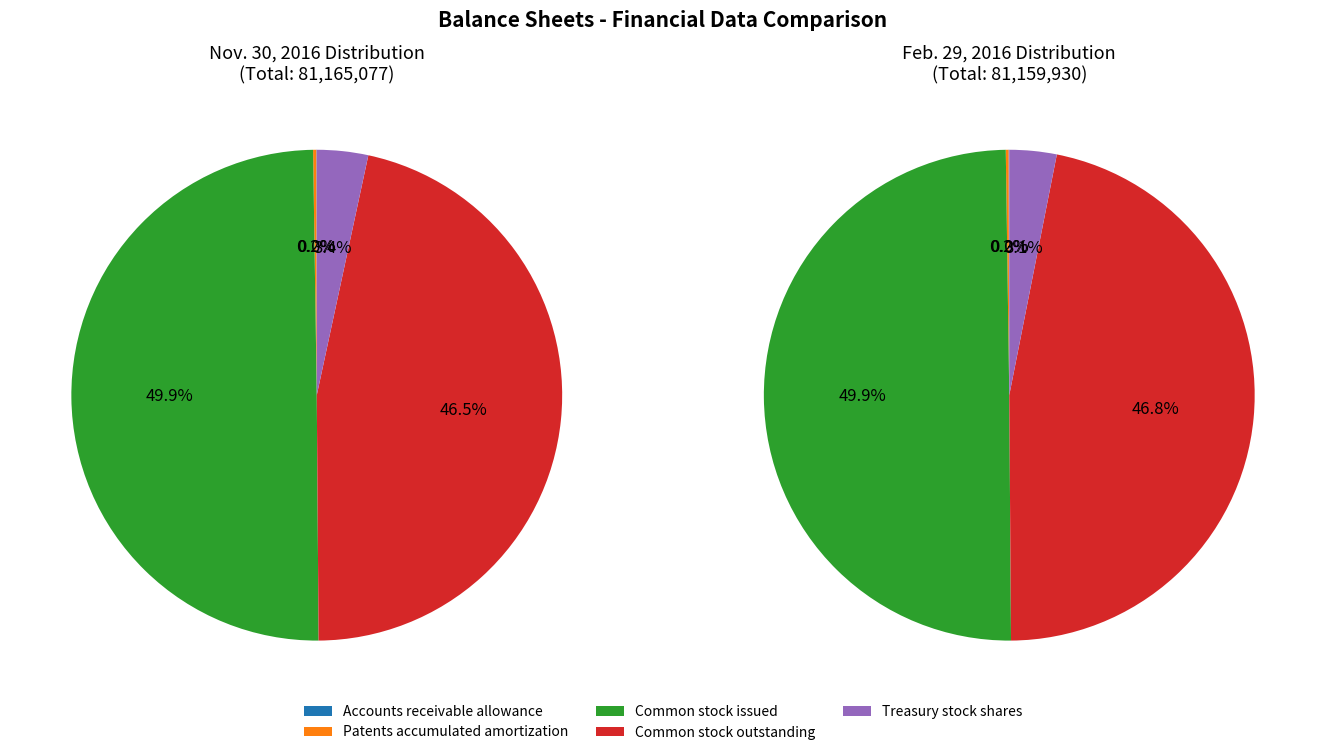

Which slice is the smallest?

Accounts receivable allowance